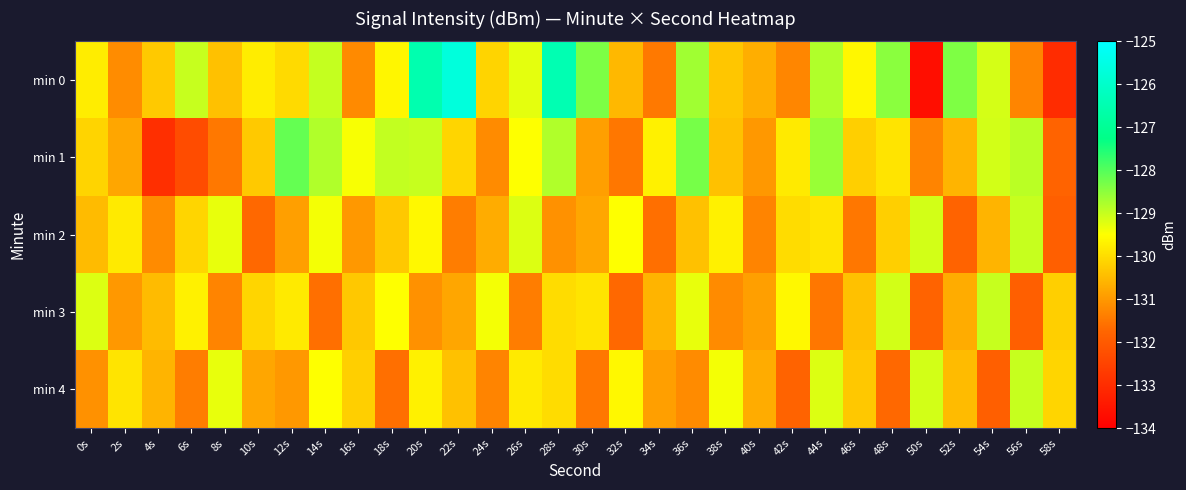

Rank the series at 16s from lowest to highest value.

min 0, min 2, min 3, min 4, min 1